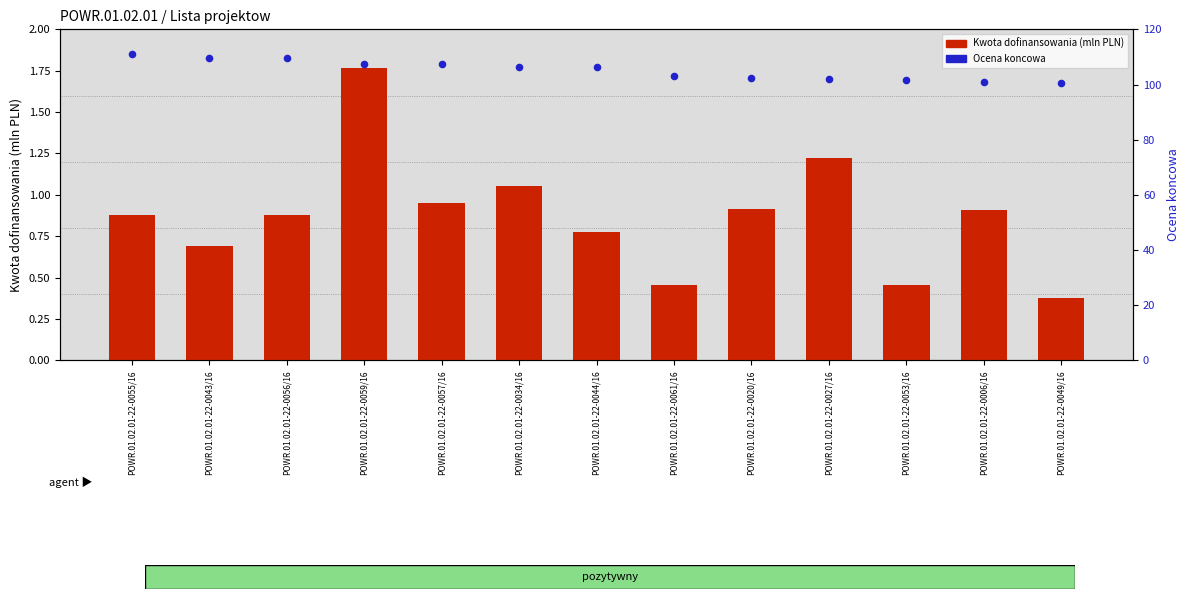

Which series reaches the minimum Y coordinate?

Kwota dofinansowania (mln PLN)